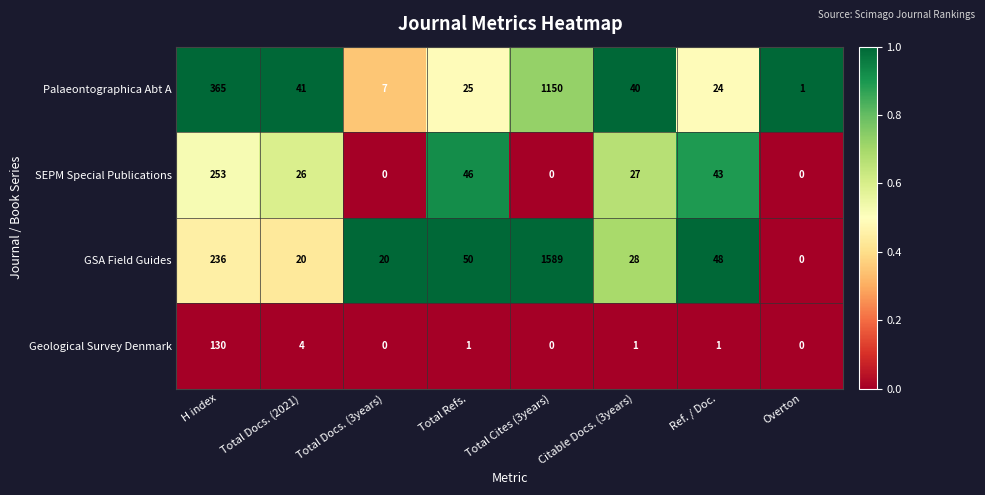

Which series has the largest range (max minus min)?

GSA Field Guides